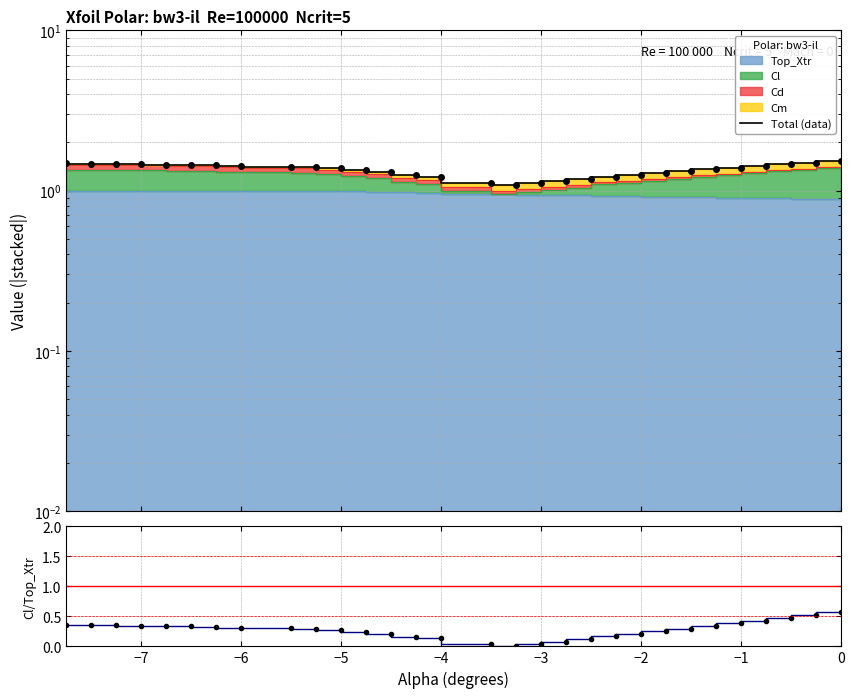

What is the value of the Total (data) point at the 19th from the left?

1.1